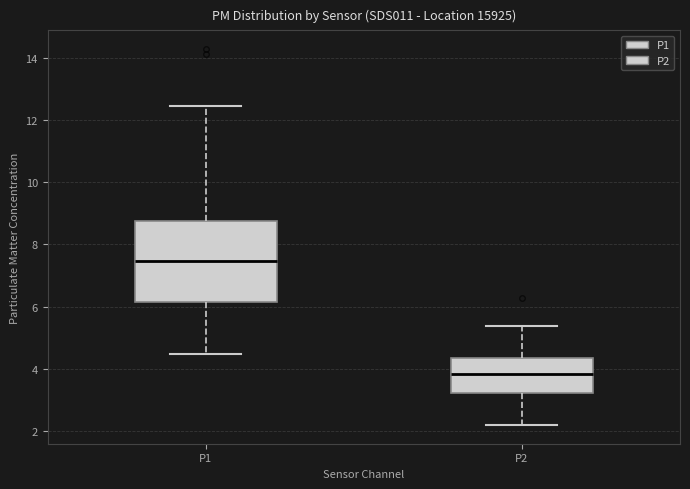

Which box is the tallest, from its lower edge to its upper edge?

P1